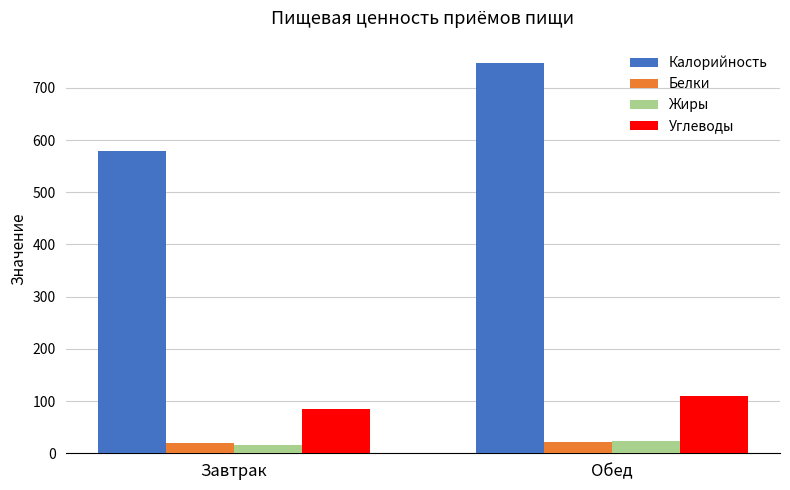

What is the difference between the Жиры values at Завтрак and Обед?

9.1